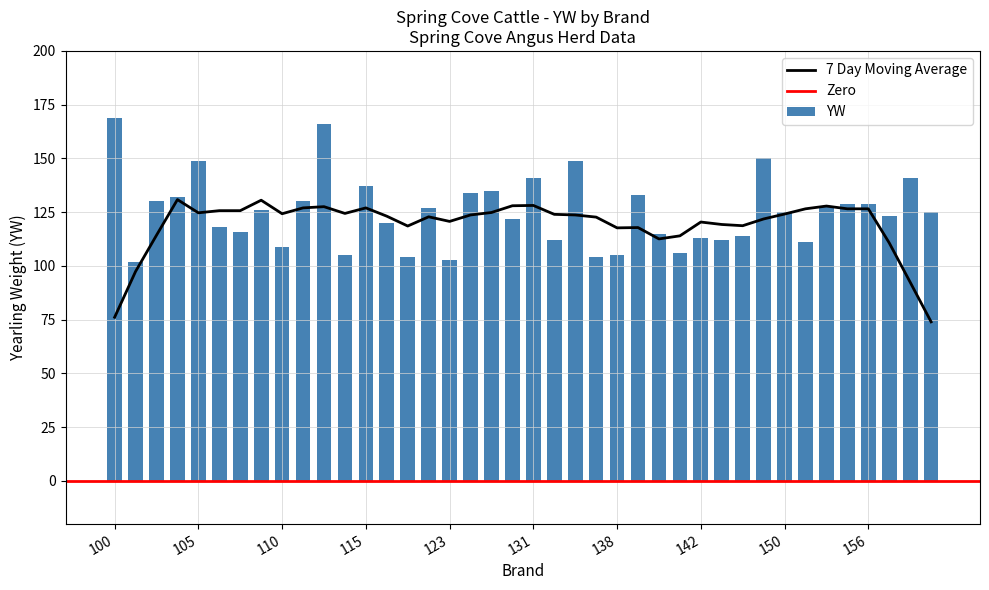

What is the sum of the values at 103 and 111?

260